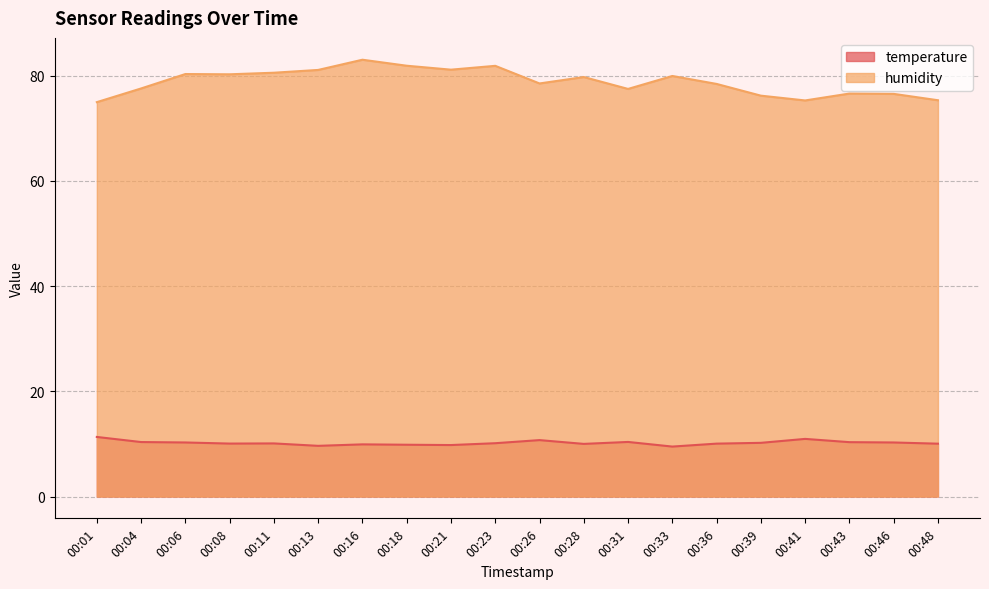

What is the minimum value shown in the chart?

9.5